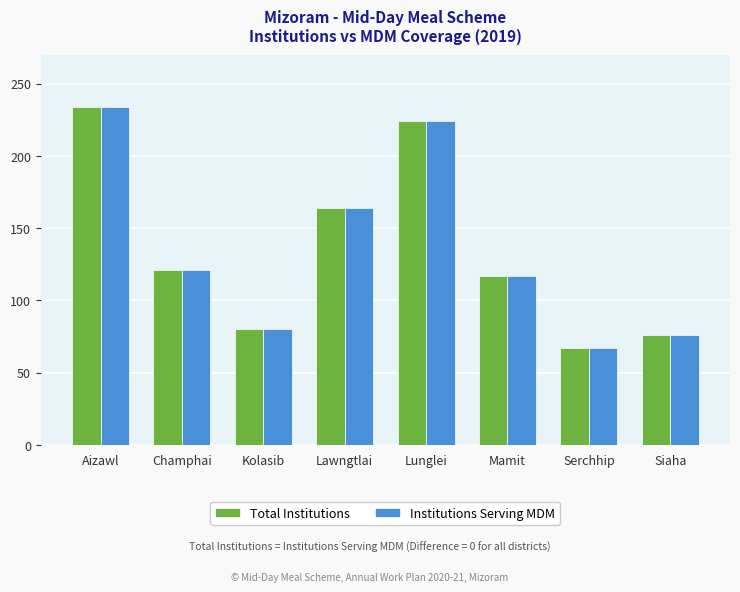

How many categories are shown in the chart?

8